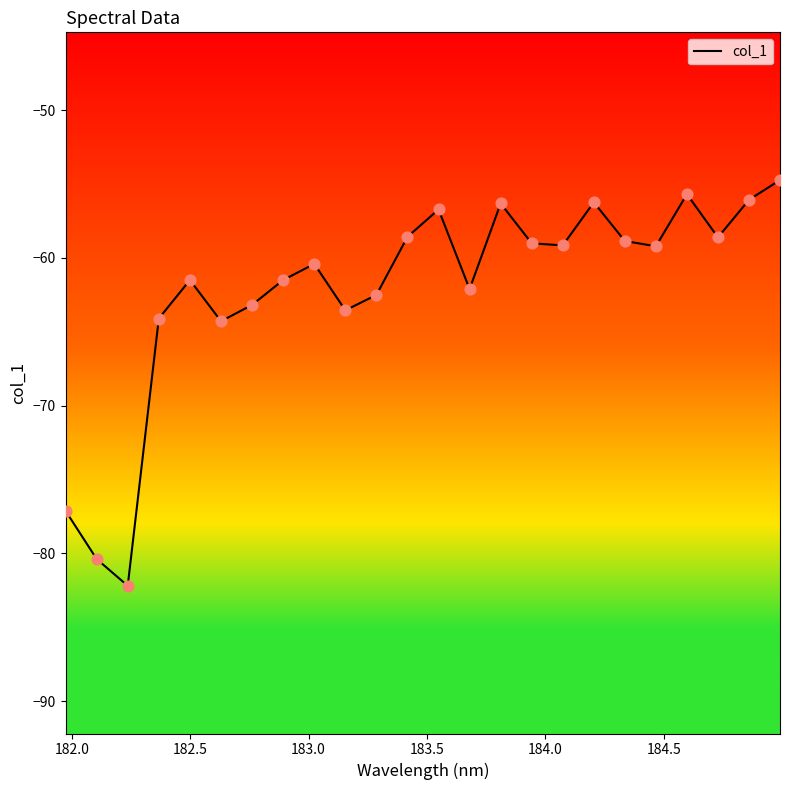

What is the smallest value displayed?

-82.2